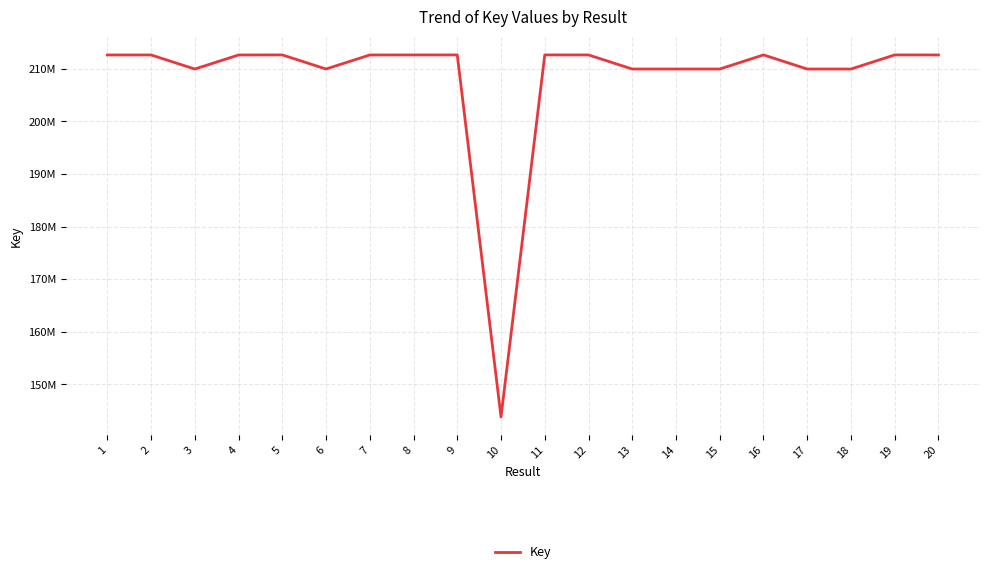

Is it true that the value at 6 is 209963521?

True